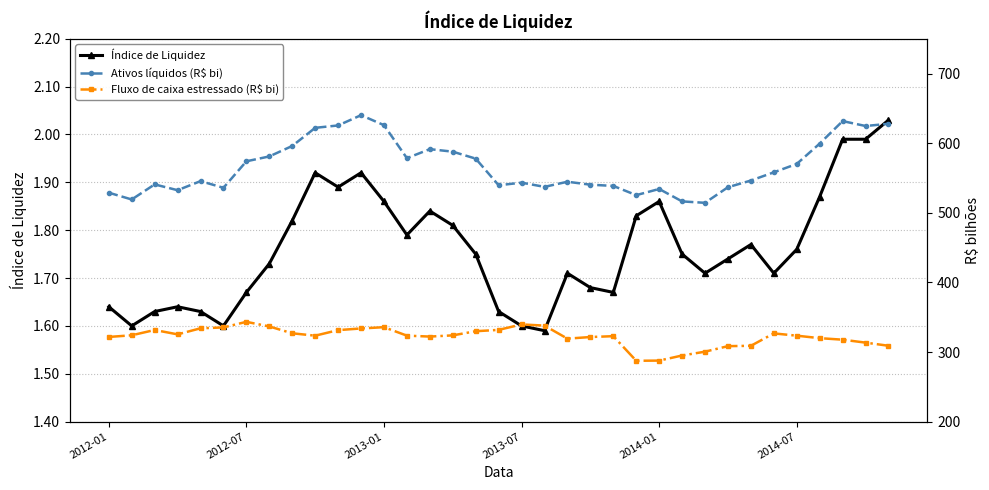

What is the smallest value displayed?

1.6